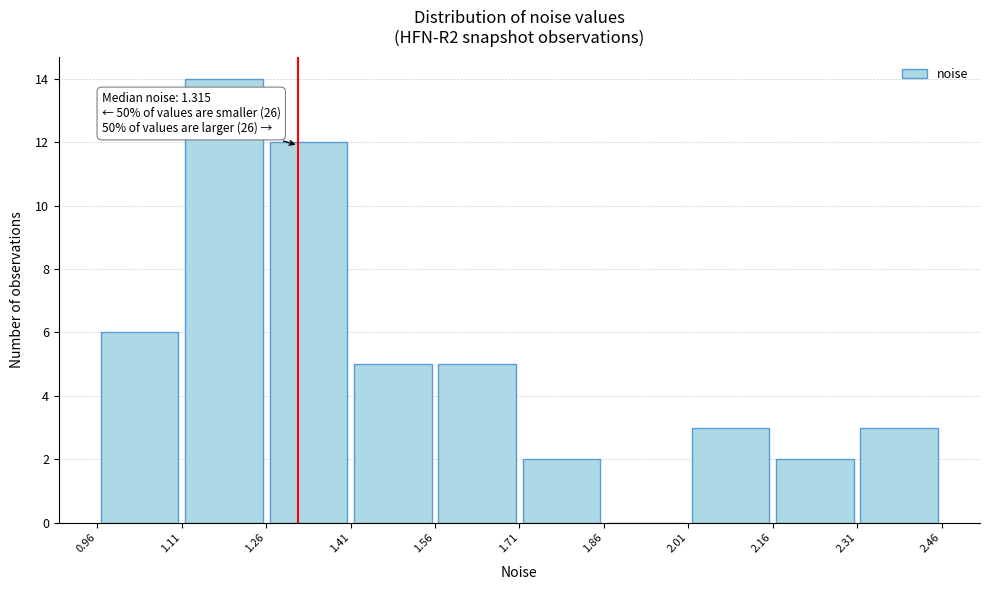

Over which range of the x-axis is the bar tallest?

1.11 to 1.26